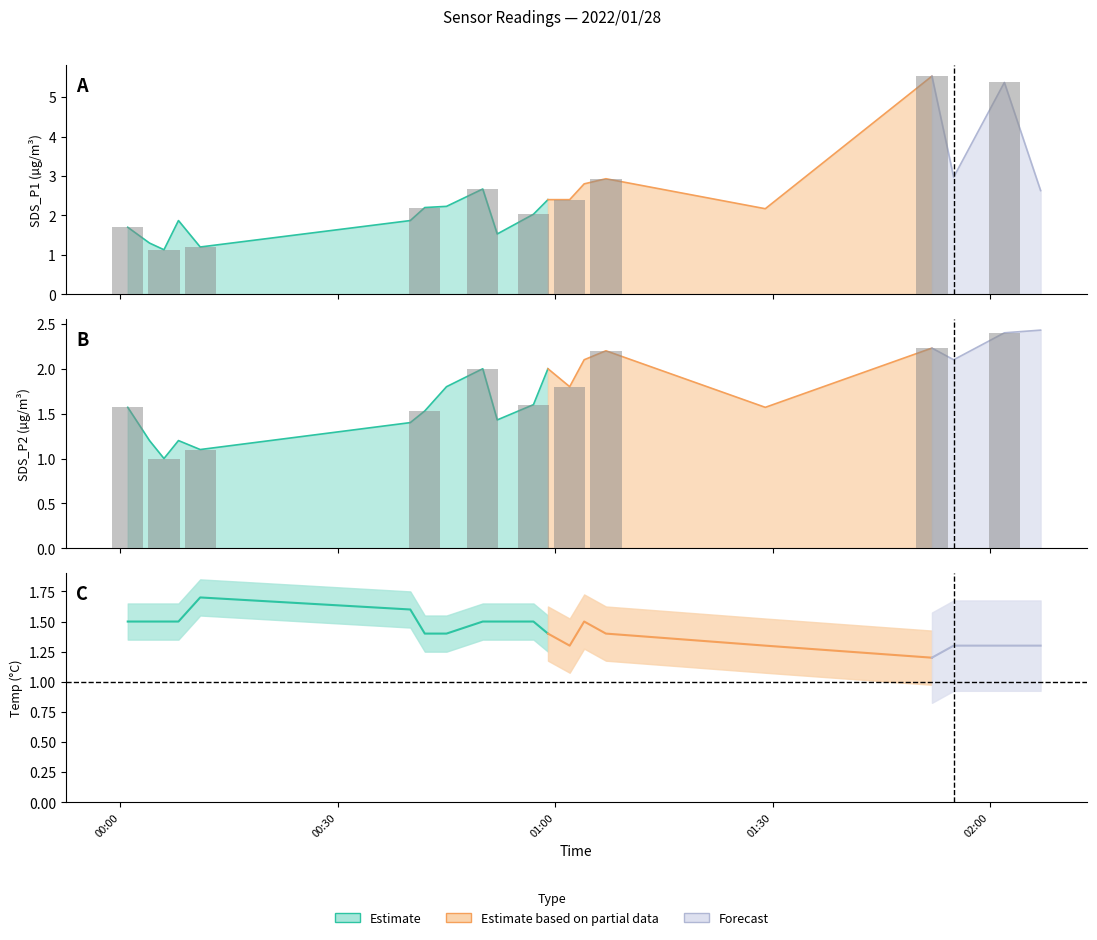

How many distinct data groups are displayed?

3